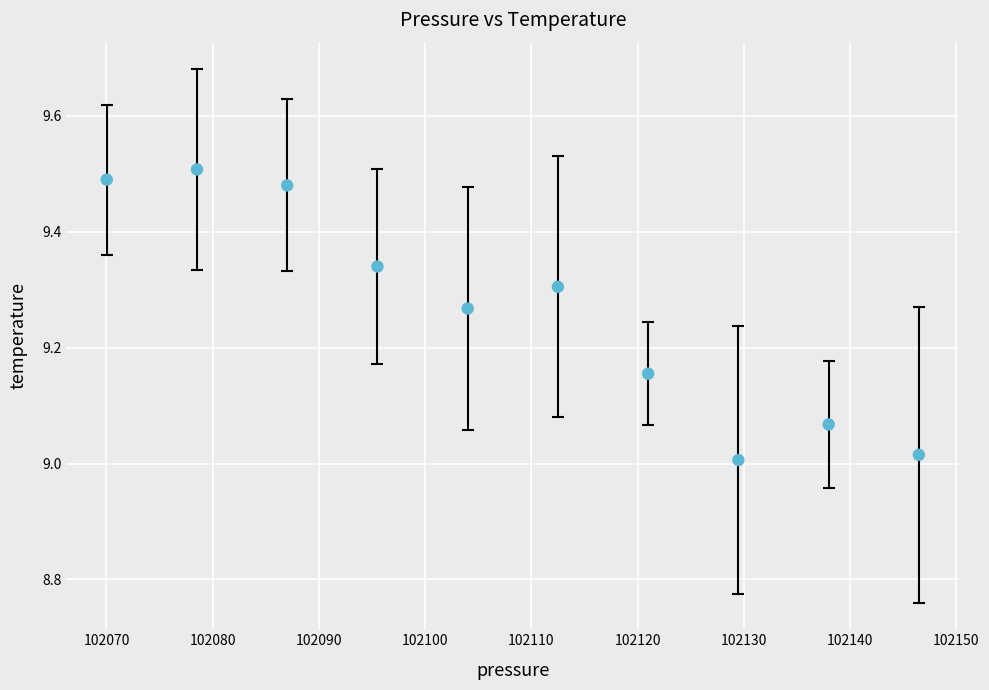

What is the range of Y values (max minus min)?

0.5